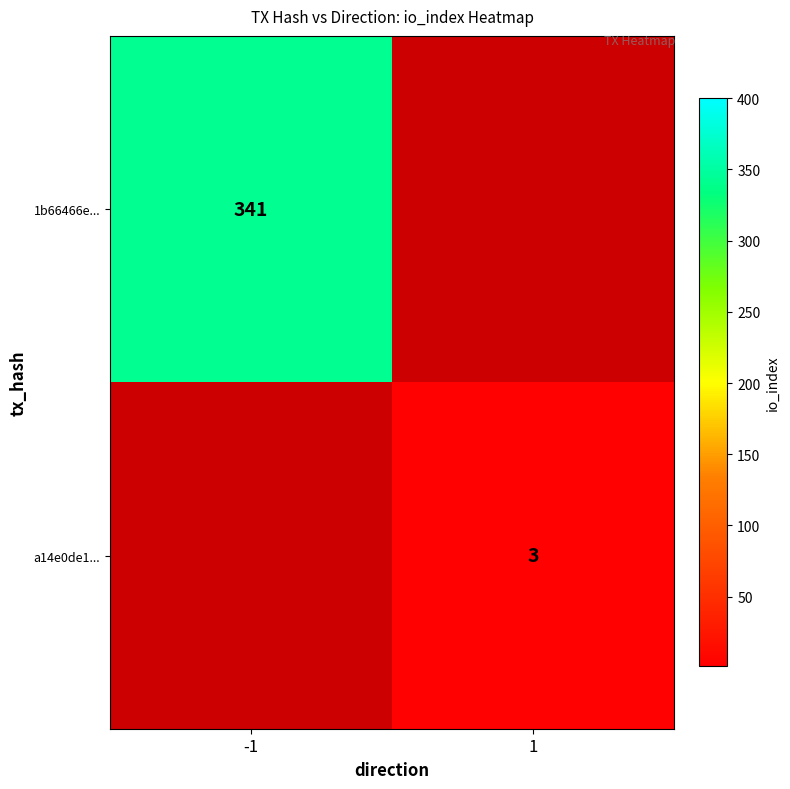

The value of 1b66466e... at -1 is 341. True or false?

True